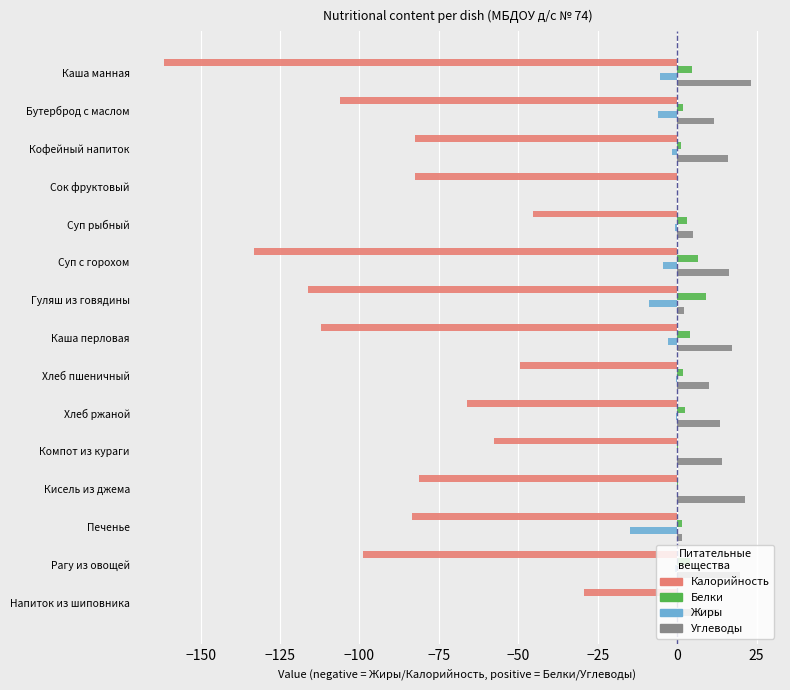

Which series has the largest total across all categories?

Углеводы